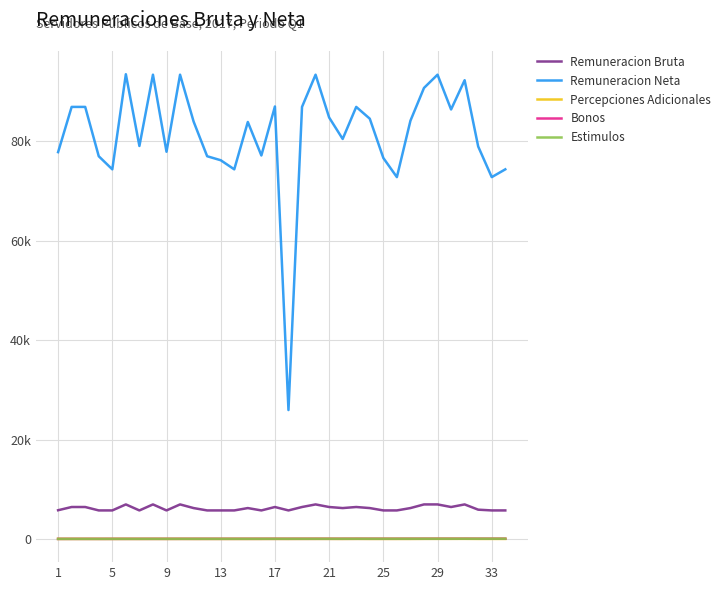

What is the sum of all Estimulos values?

595